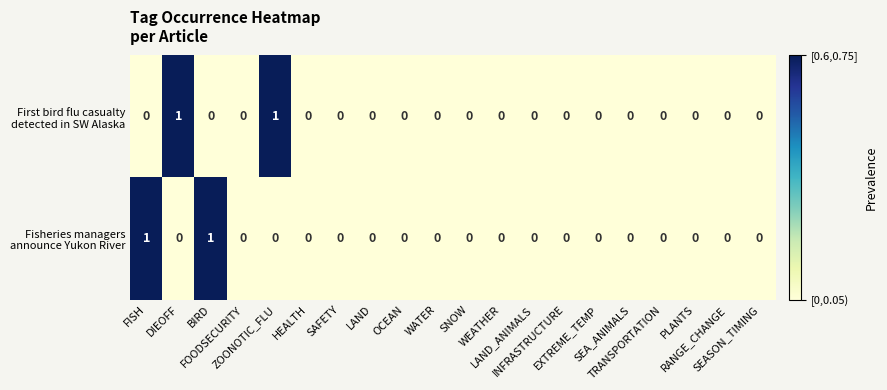

Count the number of data series in this chart.

2